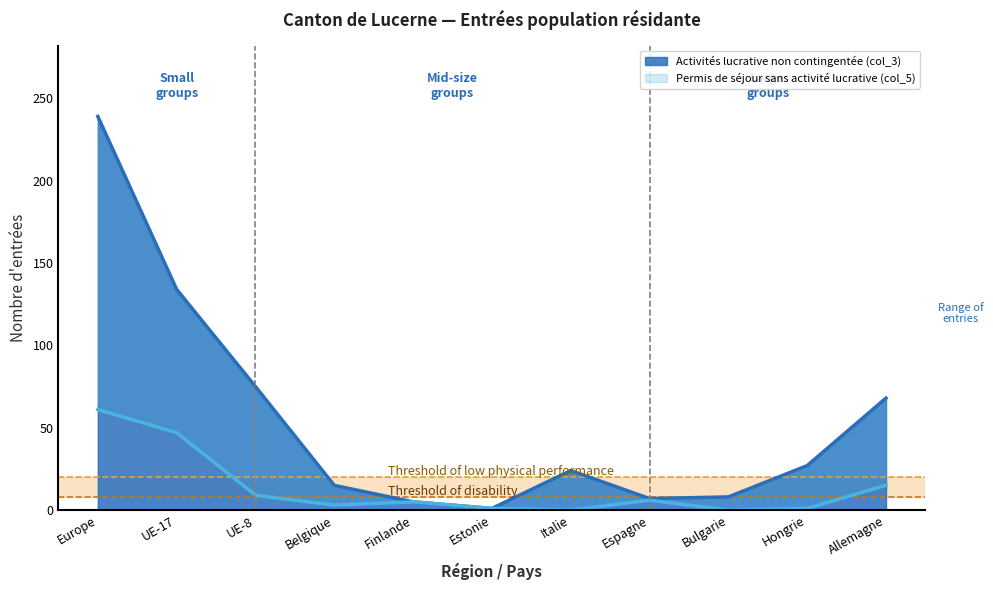

What is the sum of all Activités lucrative non contingentée (col_3) values?

603